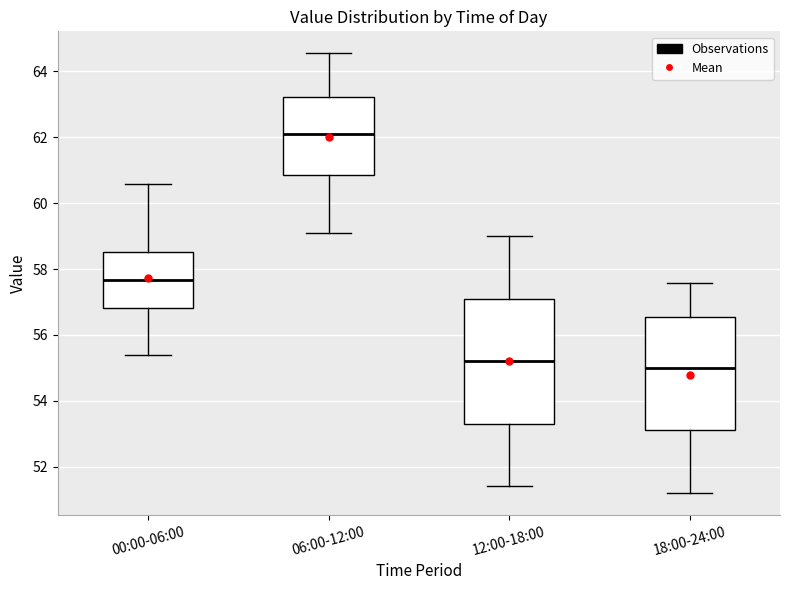

Which box's median line is the lowest?

18:00-24:00